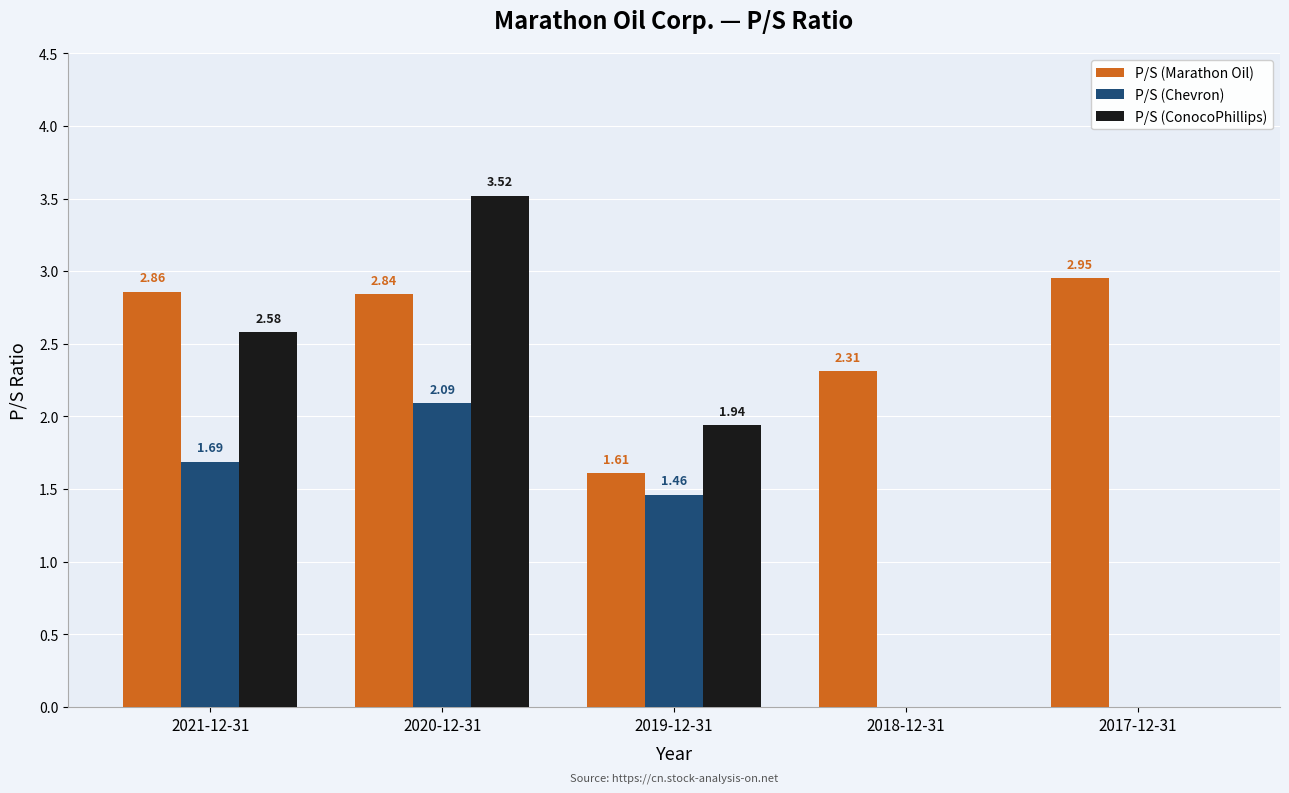

At which category is the sum across all series the highest?

2020-12-31